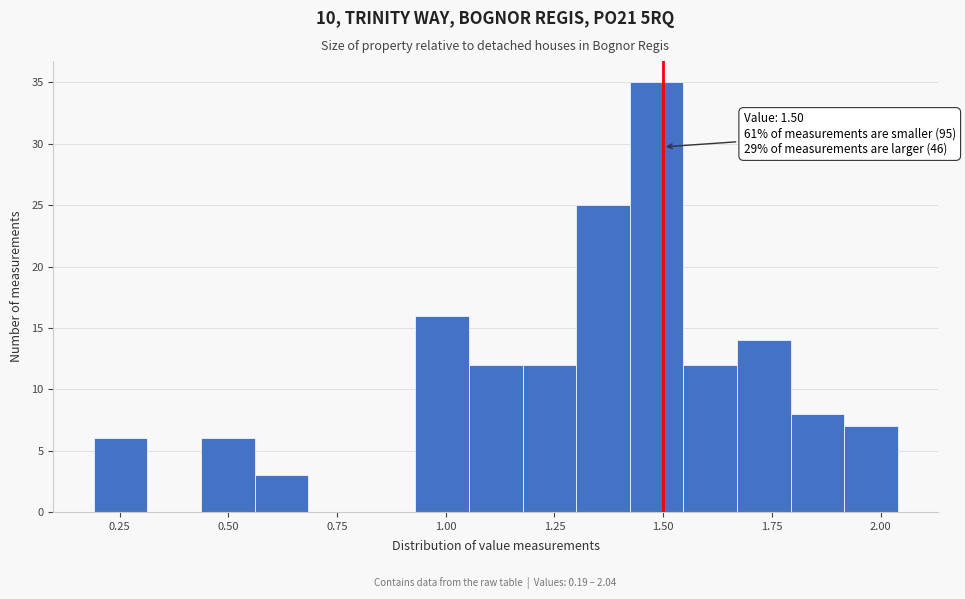

Around what value on the x-axis is the tallest bar? Give the approximate position of its centre, as read against the axis.

1.50